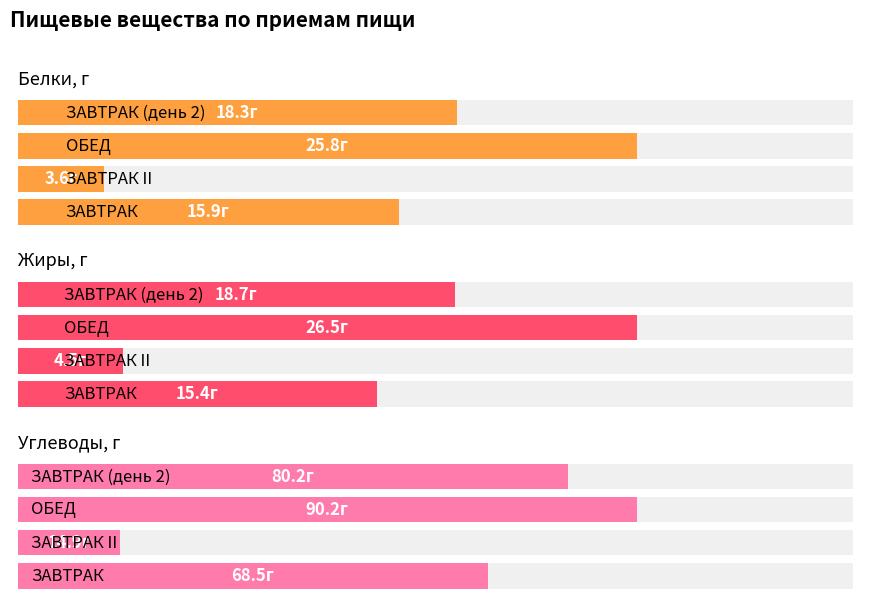

Which series has the largest total across all categories?

Углеводы, г